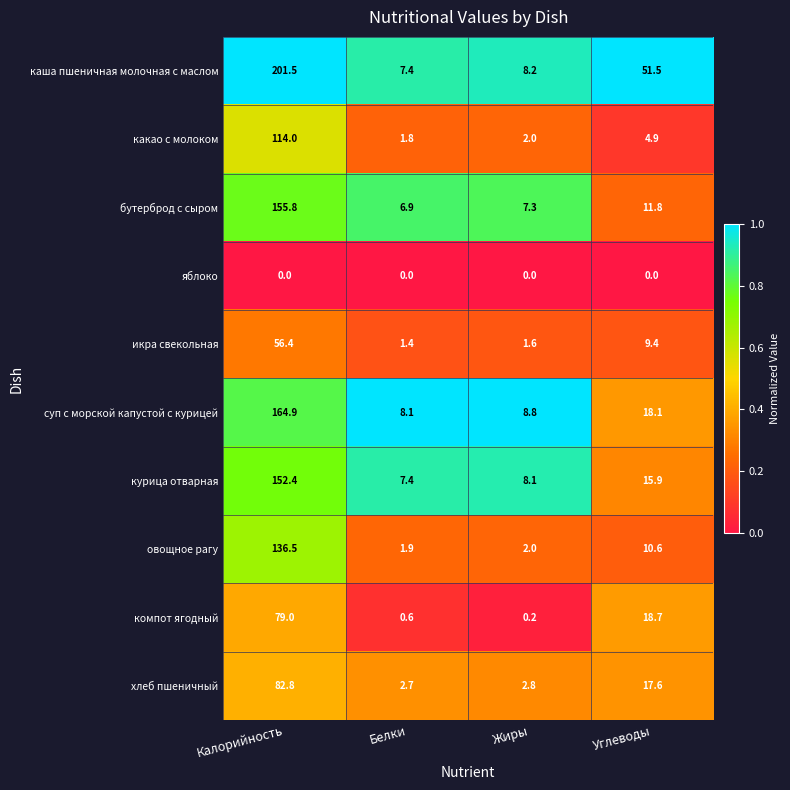

What is the difference between the second highest and second lowest values in the каша пшеничная молочная с маслом series?

43.3